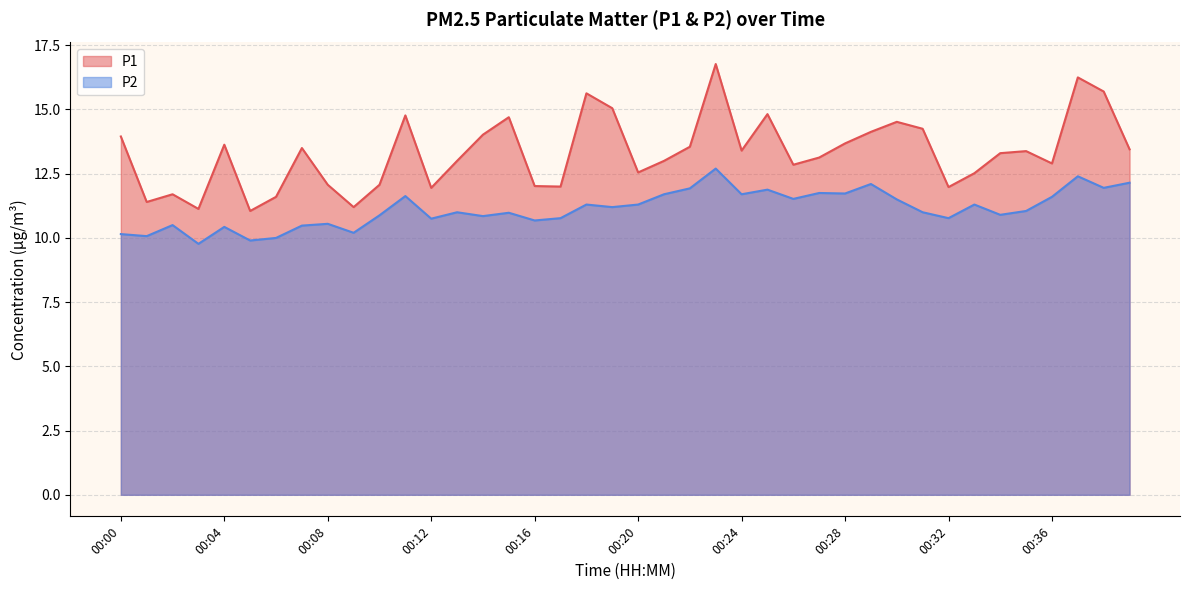

Which series changed the most between 00:27 and 00:35?

P2